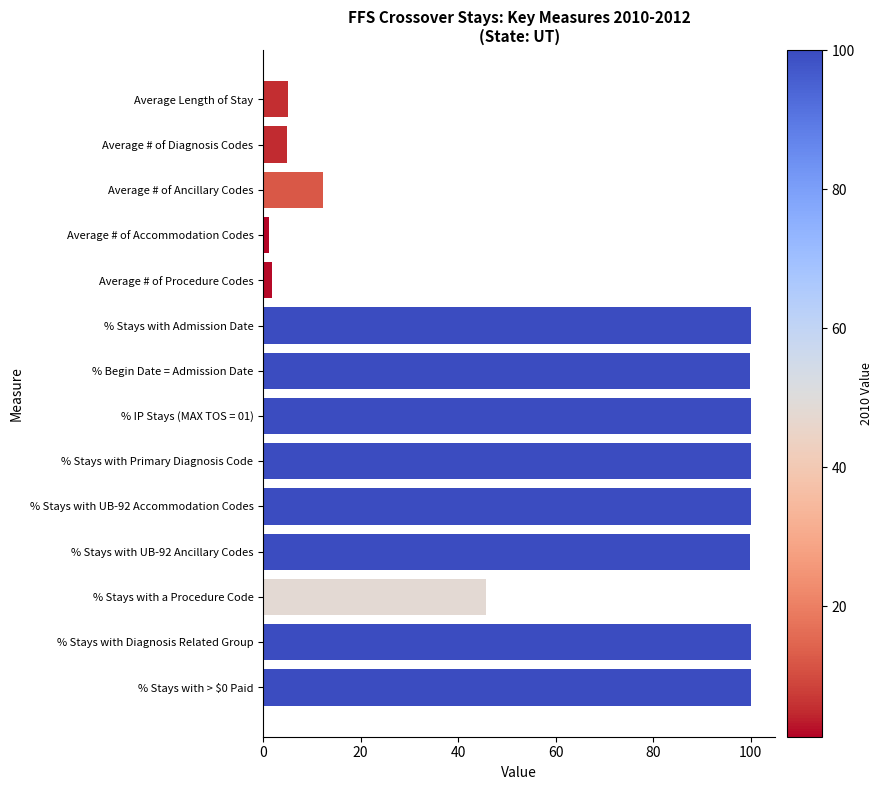

Where is the data nearest to the value 50?

% Stays with a Procedure Code